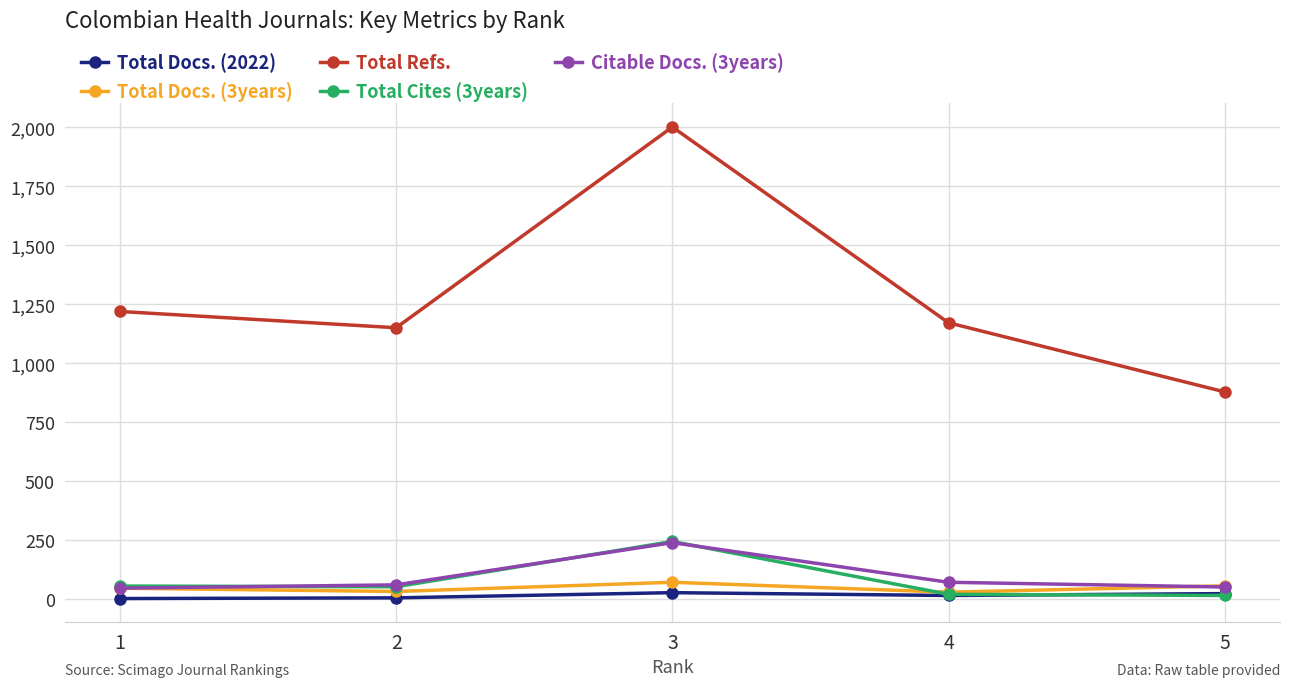

True or false: Total Cites (3years) has more than 1 points higher than both neighbors.

False